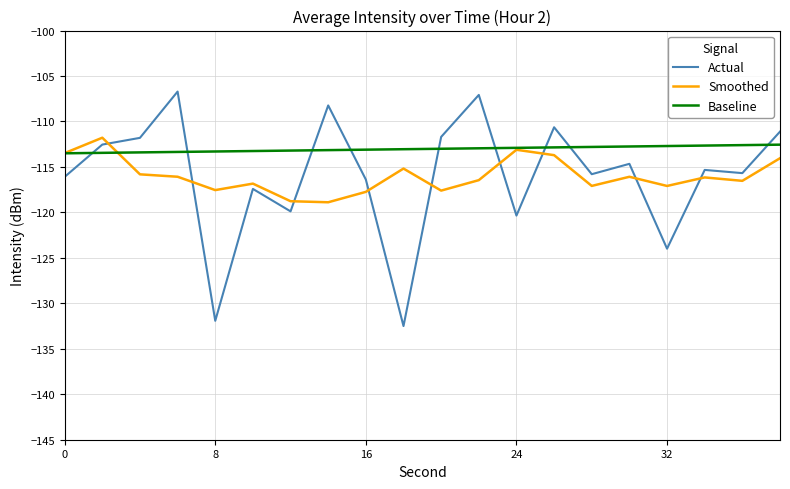

List the series in order of their peak value, lowest first.

Baseline, Smoothed, Actual